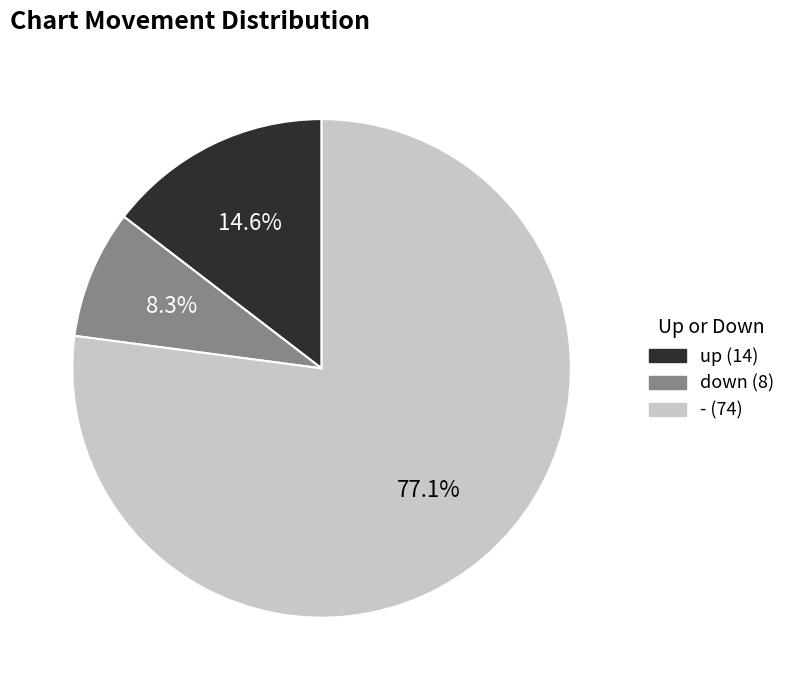

What is the ratio of the value at up to the value at -?

0.2